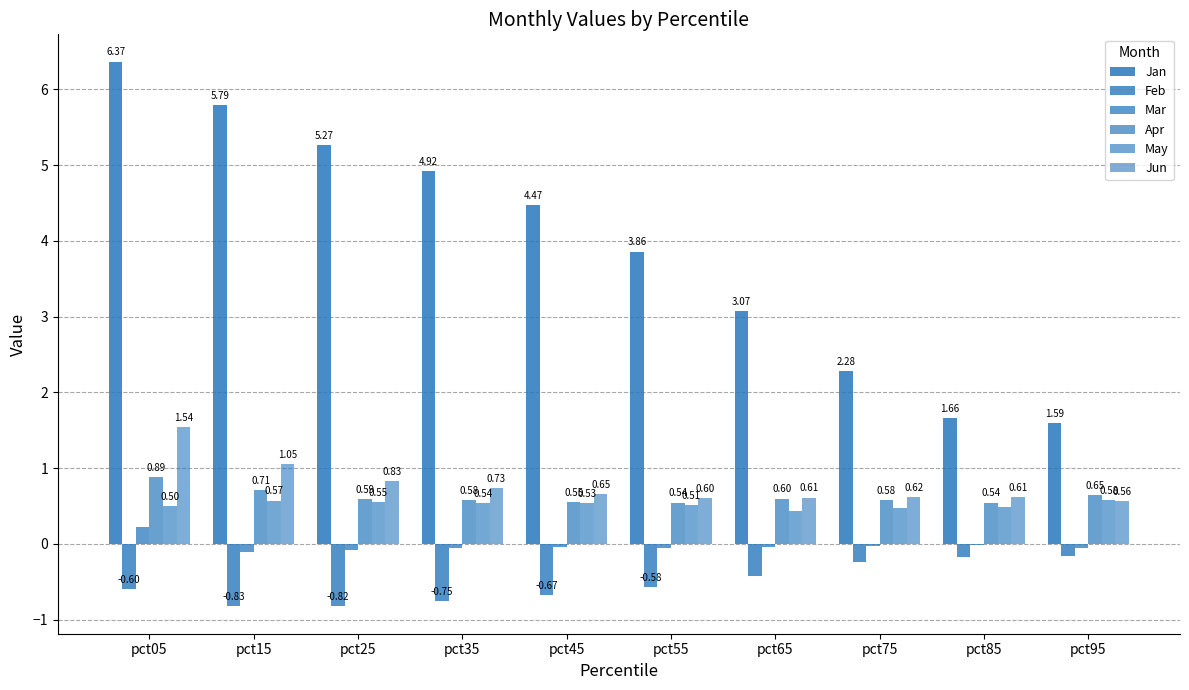

How many data points in Jan are above 4?

5